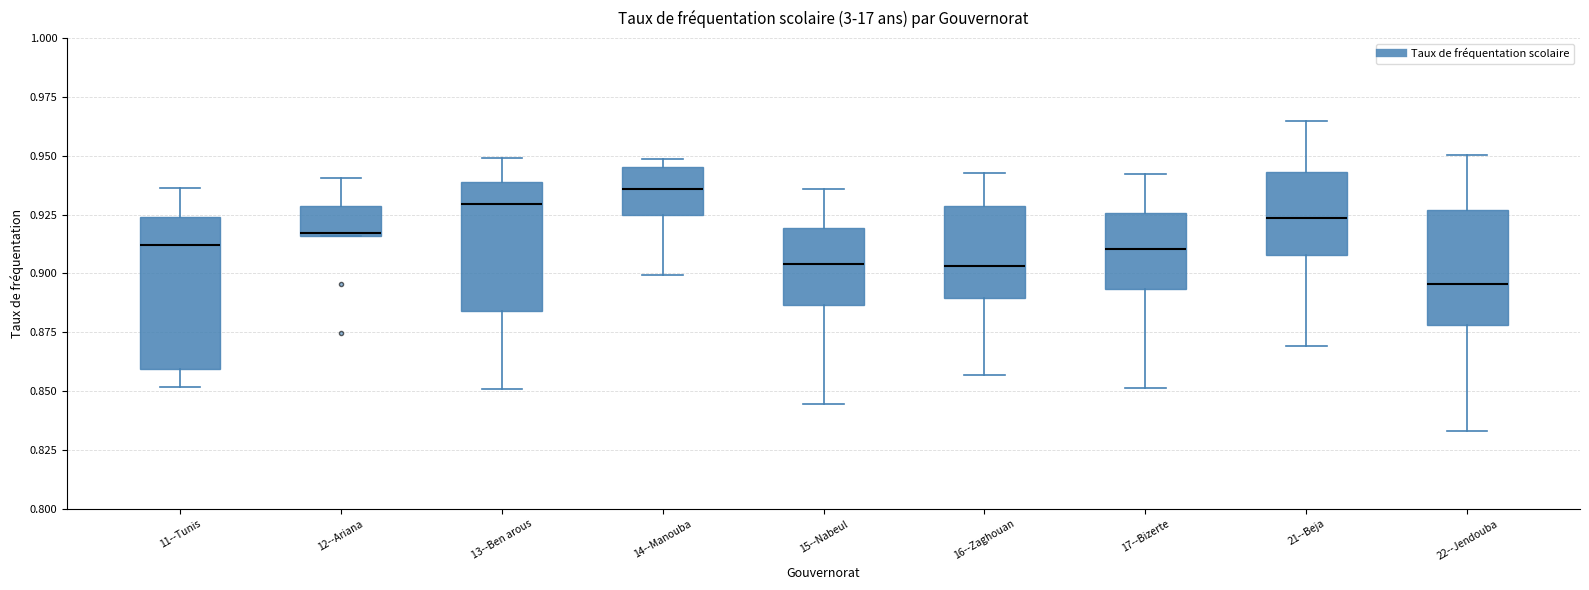

Where is the upper edge of the box for 21--Beja on the y-axis? The values are not printed on the chart, so give them approximately, as read against the axis.

0.945